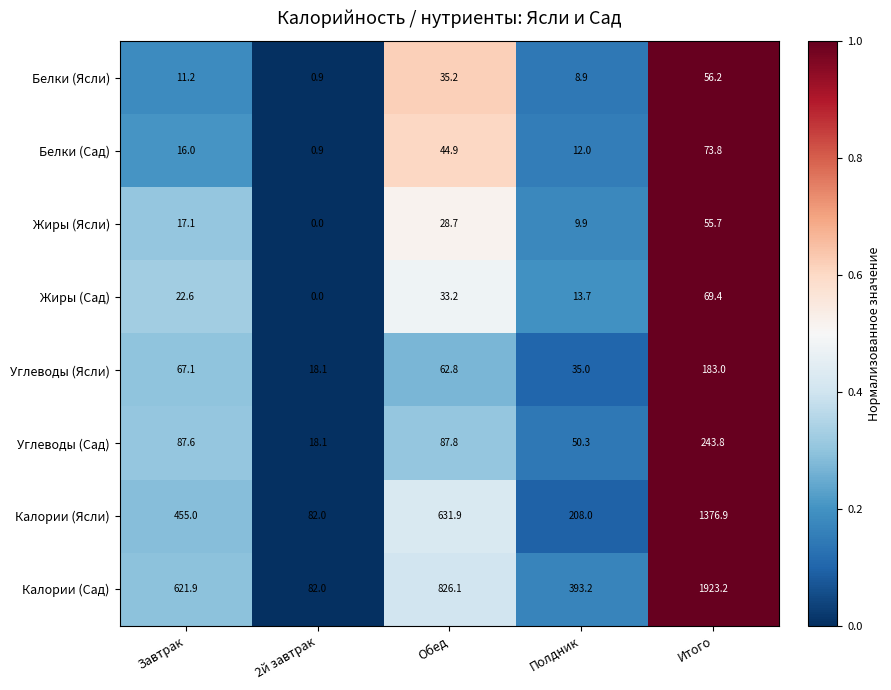

Which series has the largest range (max minus min)?

Калории (Сад)